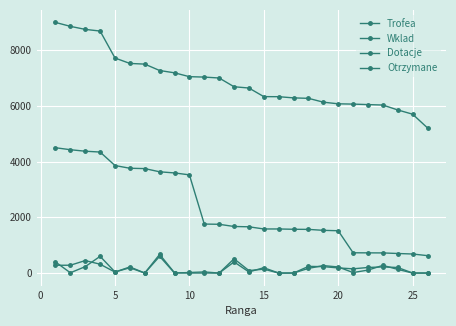

List the series in order of their peak value, lowest first.

Otrzymane, Dotacje, Wklad, Trofea